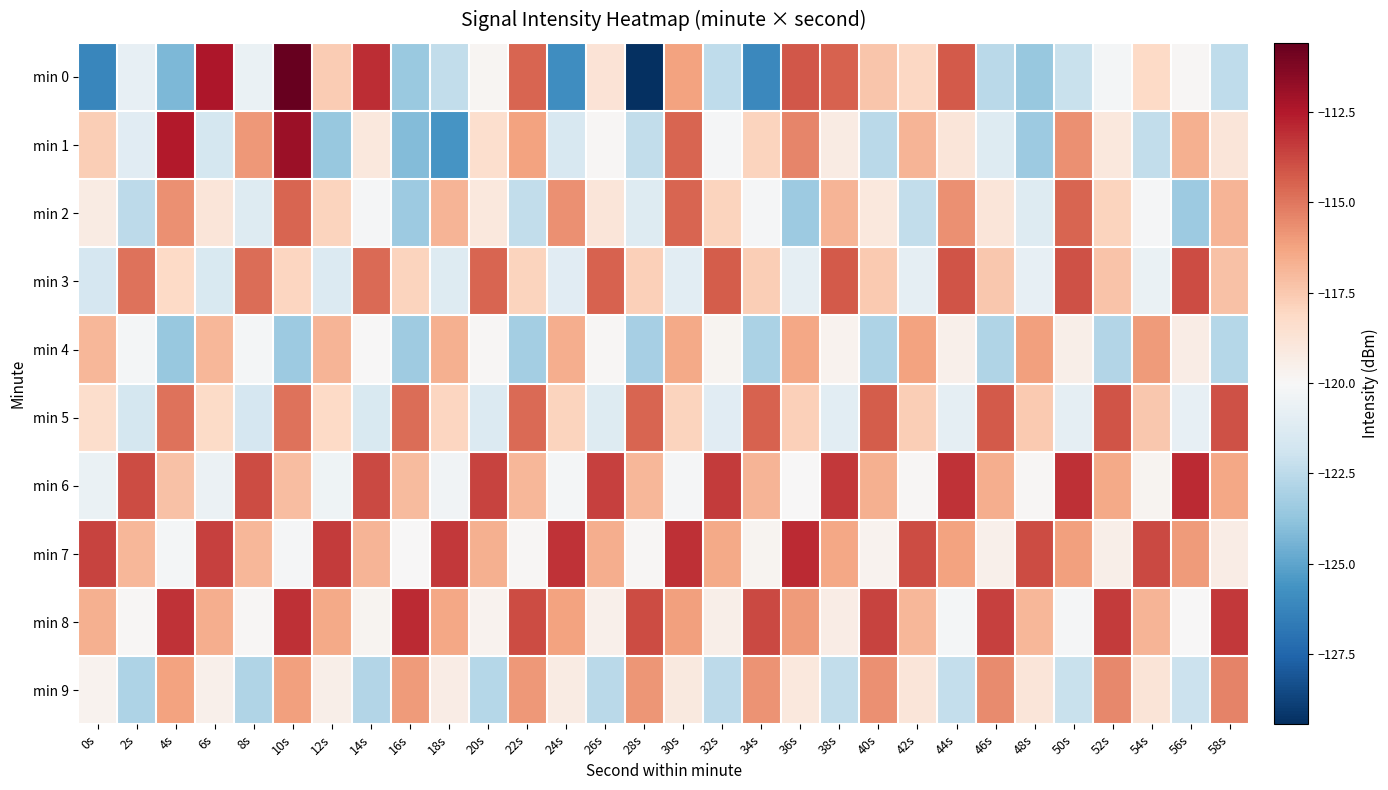

Count the number of data series in this chart.

10